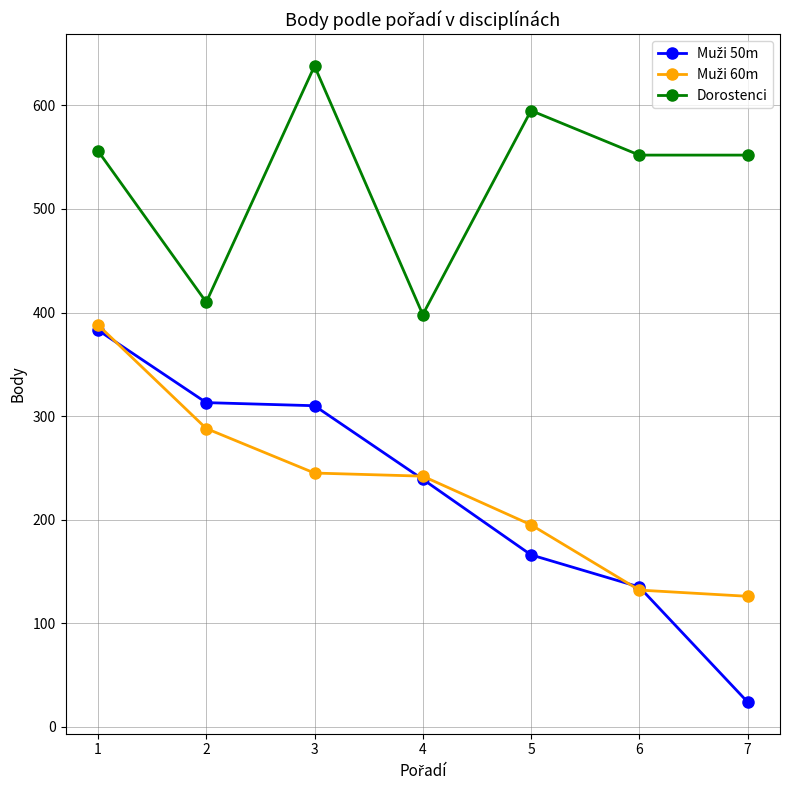

The value of Dorostenci at 4 is 398. True or false?

True